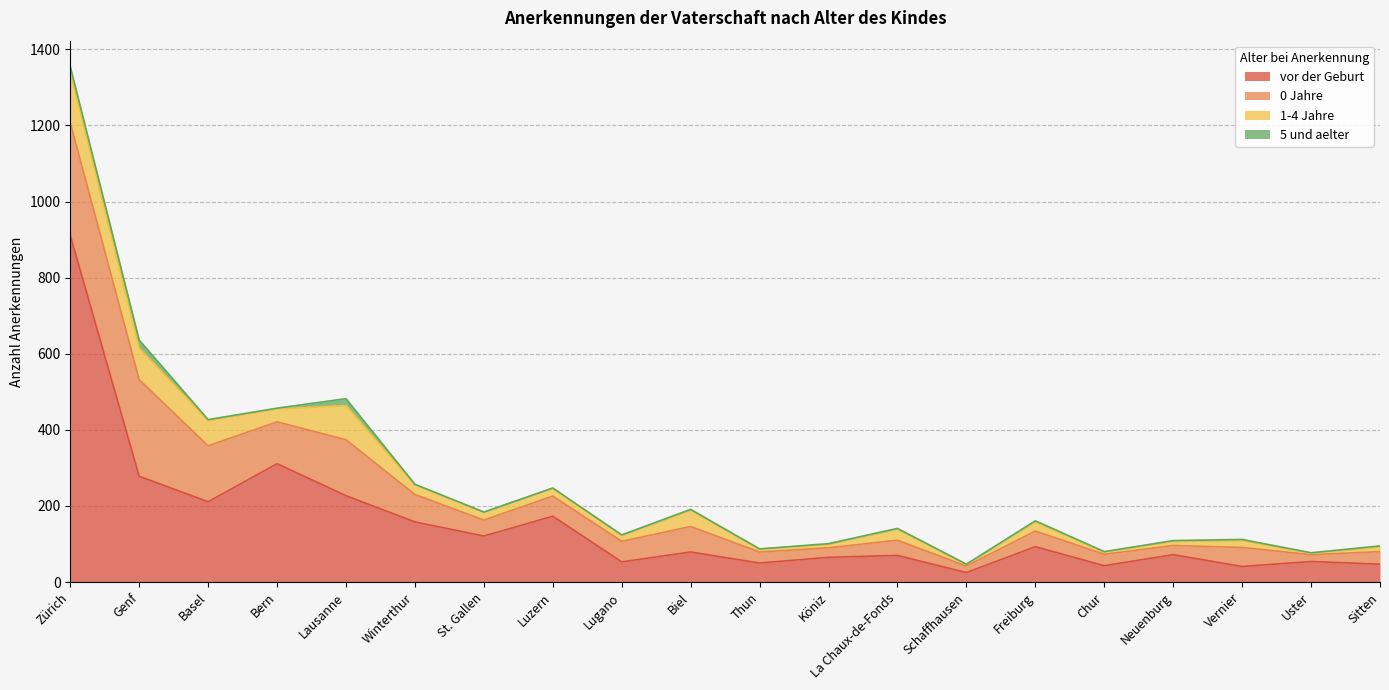

Which has a higher value, Genf or Lausanne?

Genf